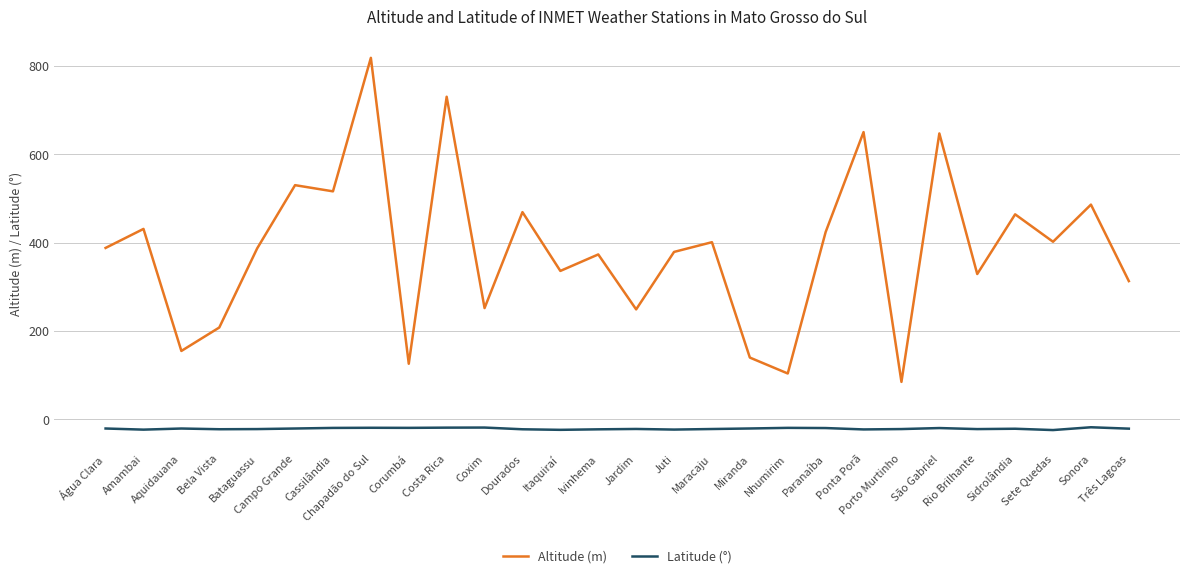

What is the smallest value displayed?

-24.0